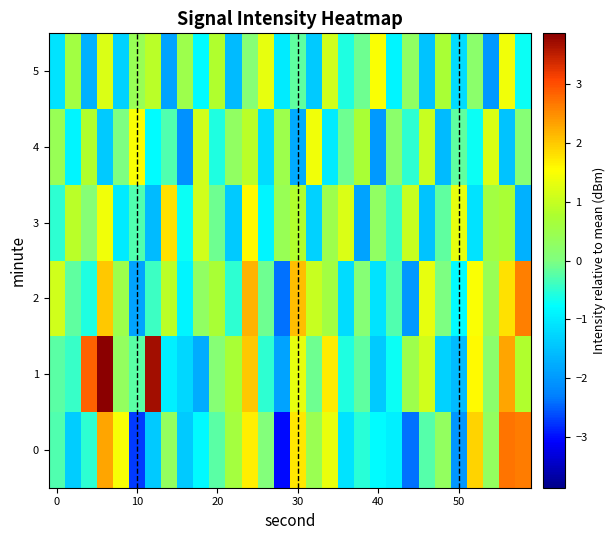

How many series are shown in this chart?

6